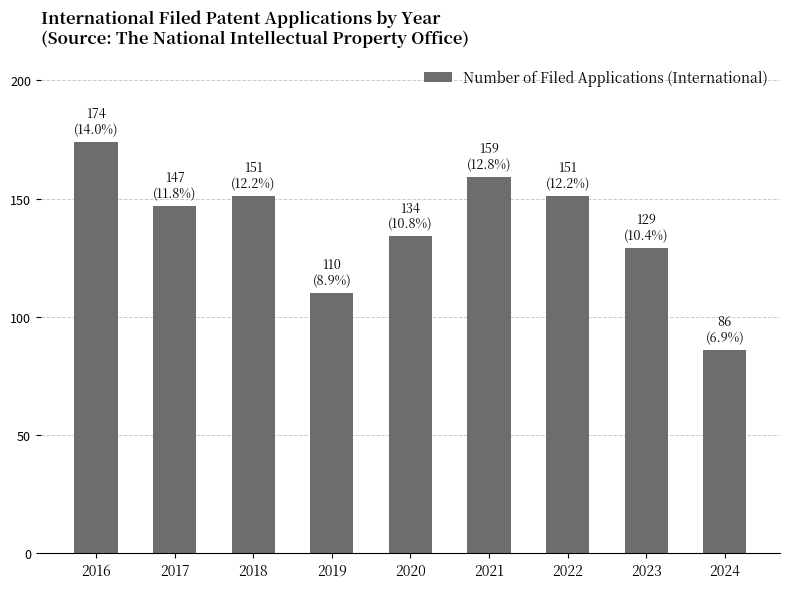

Which label corresponds to the largest value in the chart?

2016